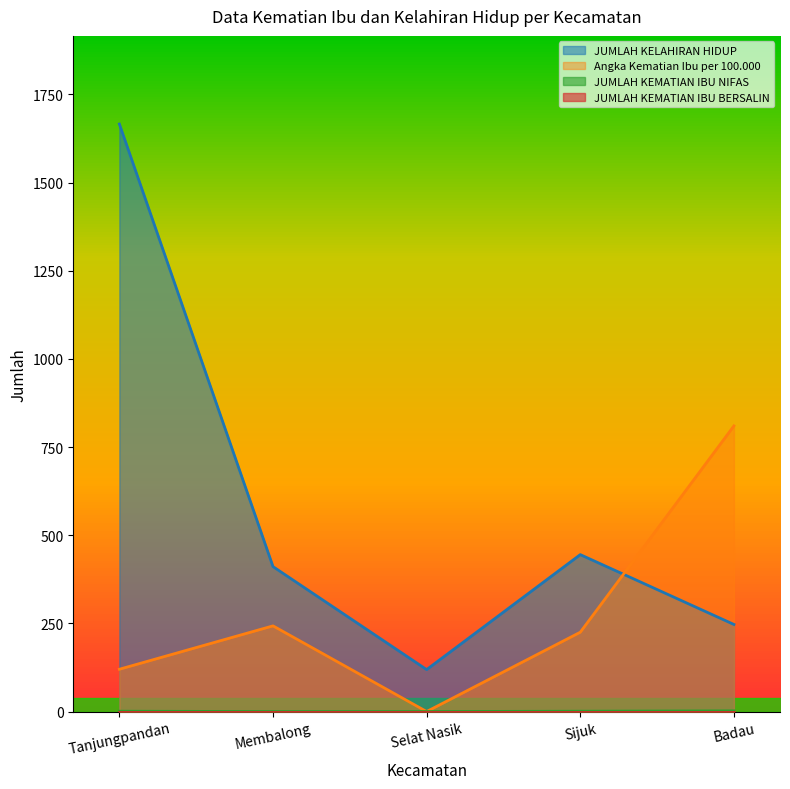

Which label corresponds to the smallest value in the chart?

Selat Nasik